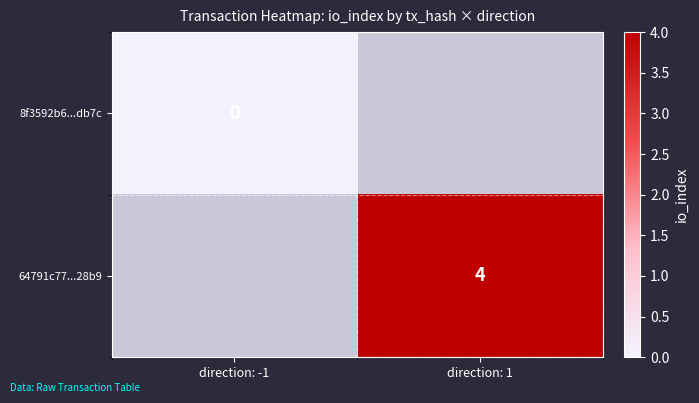

Which label corresponds to the largest value in the chart?

direction: 1